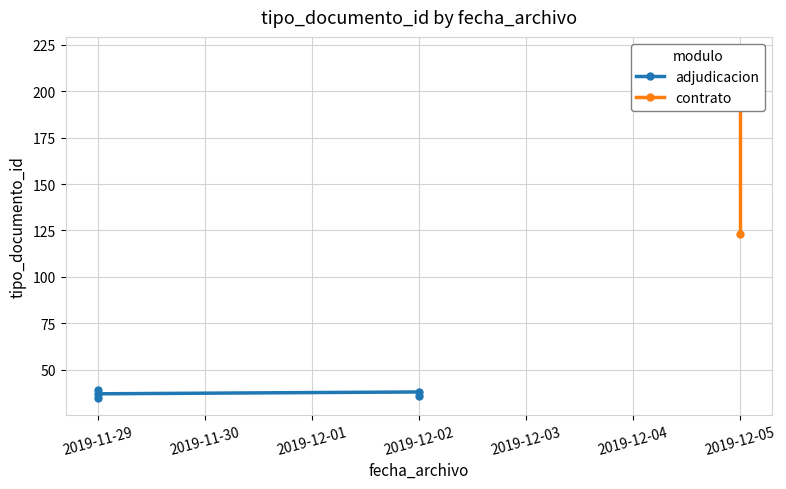

Rank the categories by value from highest to lowest.

2019-12-05, 2019-12-05, 2019-11-29, 2019-12-02, 2019-11-29, 2019-12-02, 2019-11-29